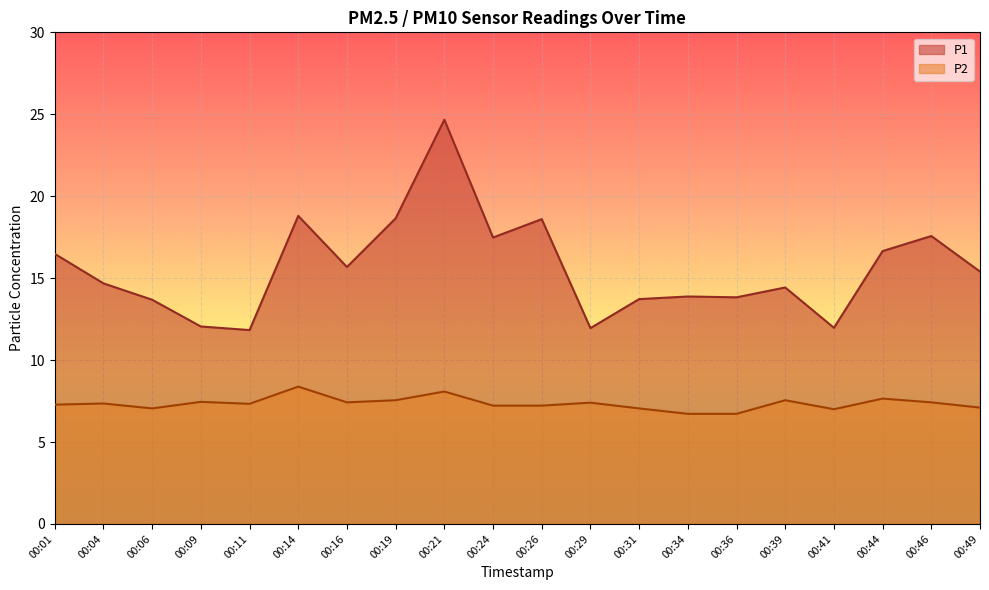

At which category does P1 reach its first local peak?

00:14